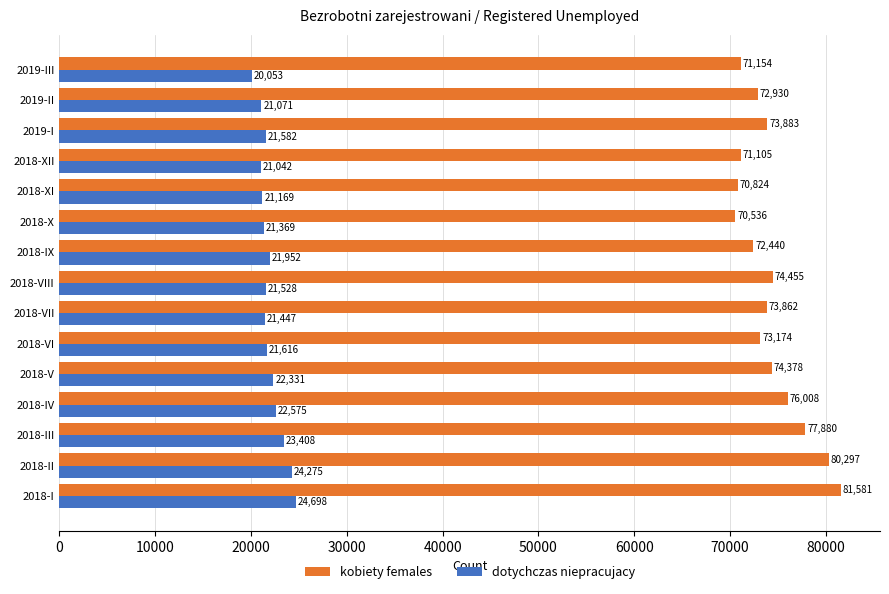

How many distinct data groups are displayed?

2